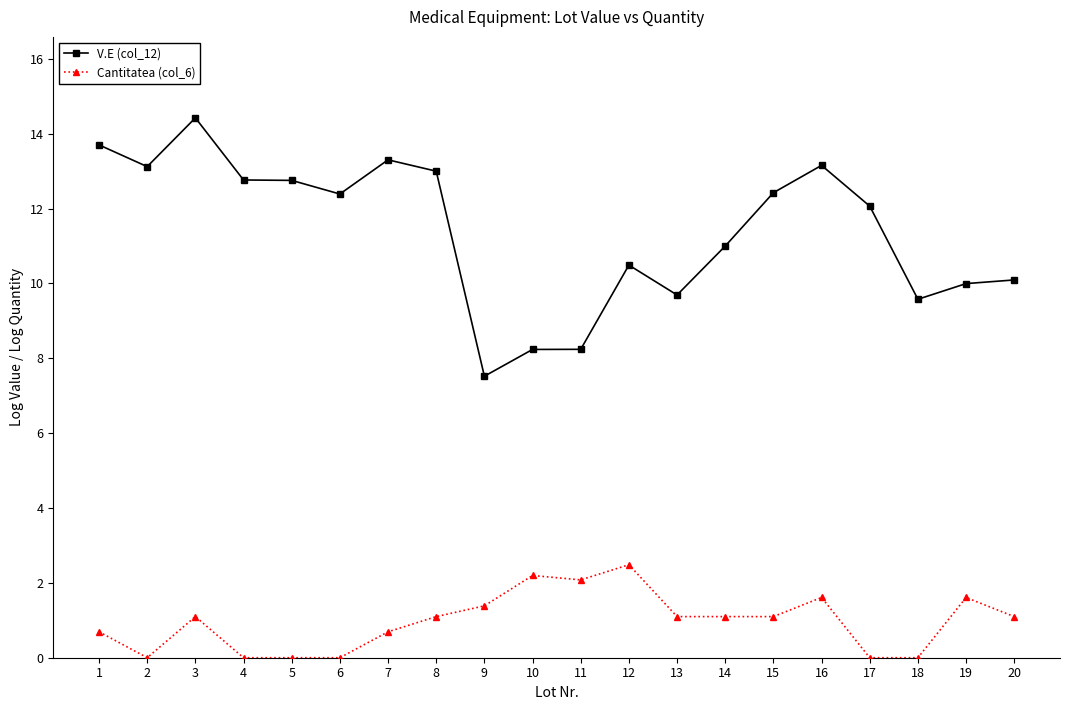

What are all the series names shown in the legend?

V.E (col_12), Cantitatea (col_6)